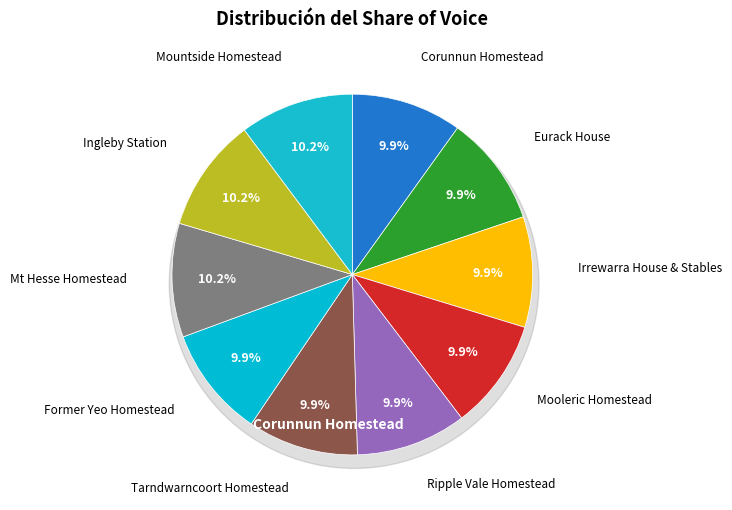

Is there any slice that represents more than half of the pie?

No